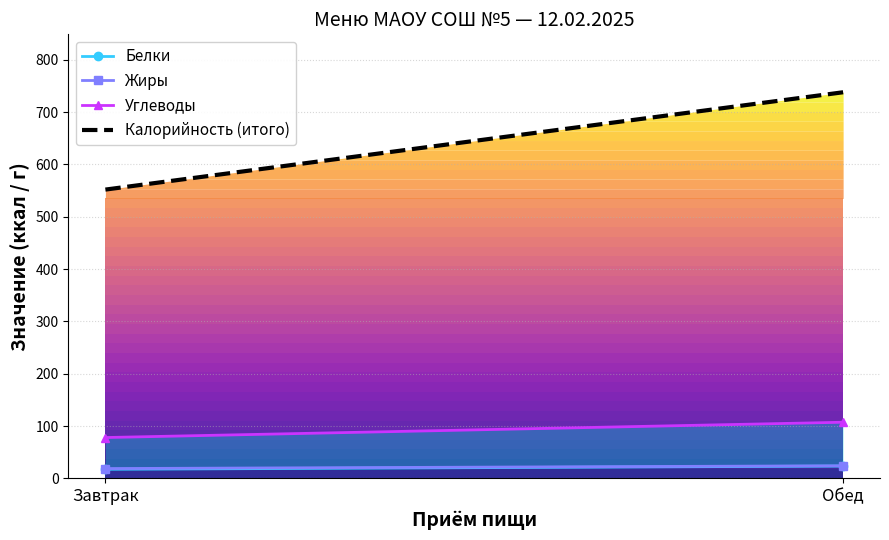

Is the value of Углеводы at Завтрак greater than the value of Белки at Обед?

Yes